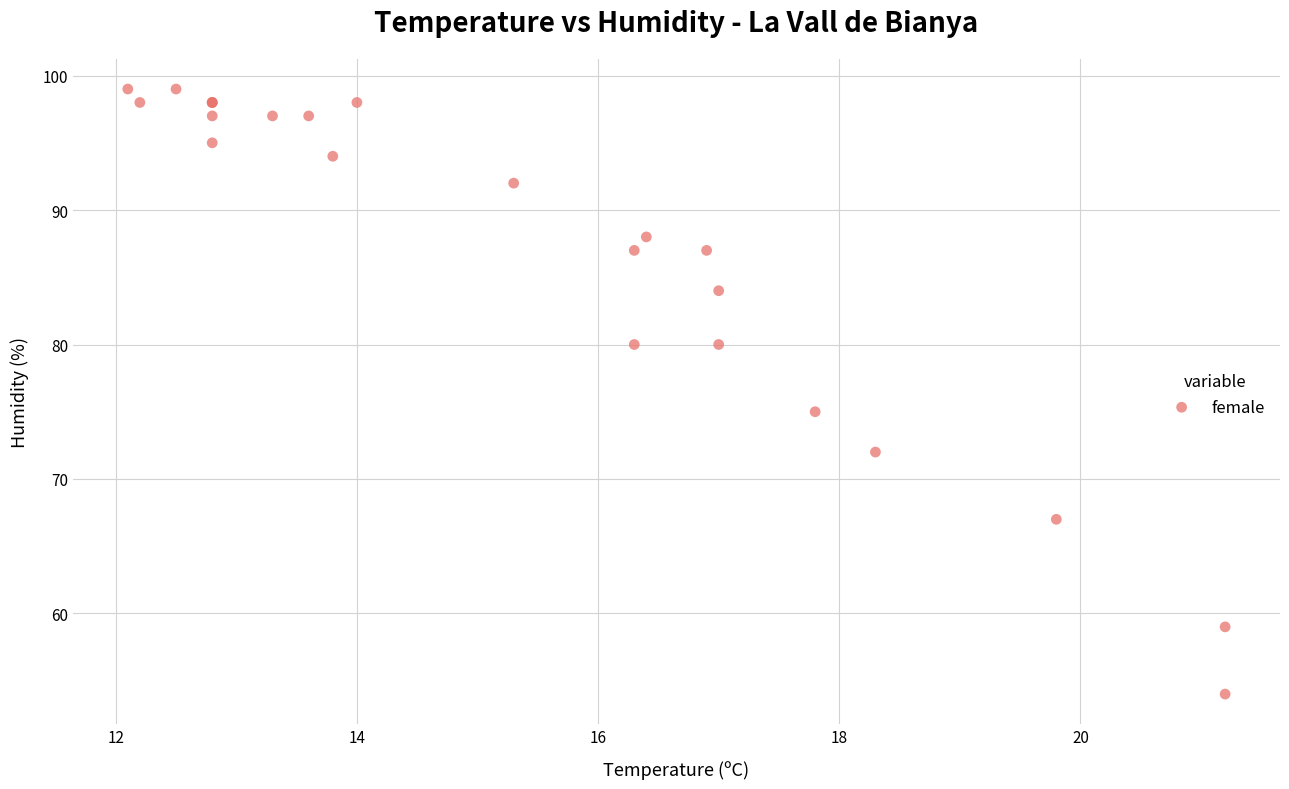

What Y value in the scatter plot is closest to 76?

75